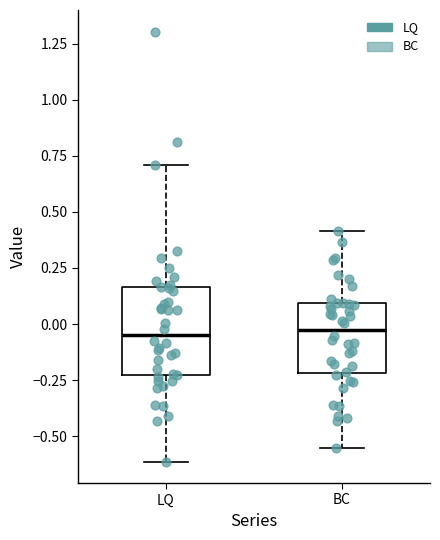

Reading left to right, read every box against the y-axis: the position of its median line, the range the box covers, and the ends of its whiskers. The values are not printed on the chart, so give them approximately, as read against the axis.

LQ: median -0.05, box -0.25 to 0.15, whiskers -0.60 to 0.70
BC: median 0.00, box -0.20 to 0.10, whiskers -0.55 to 0.40